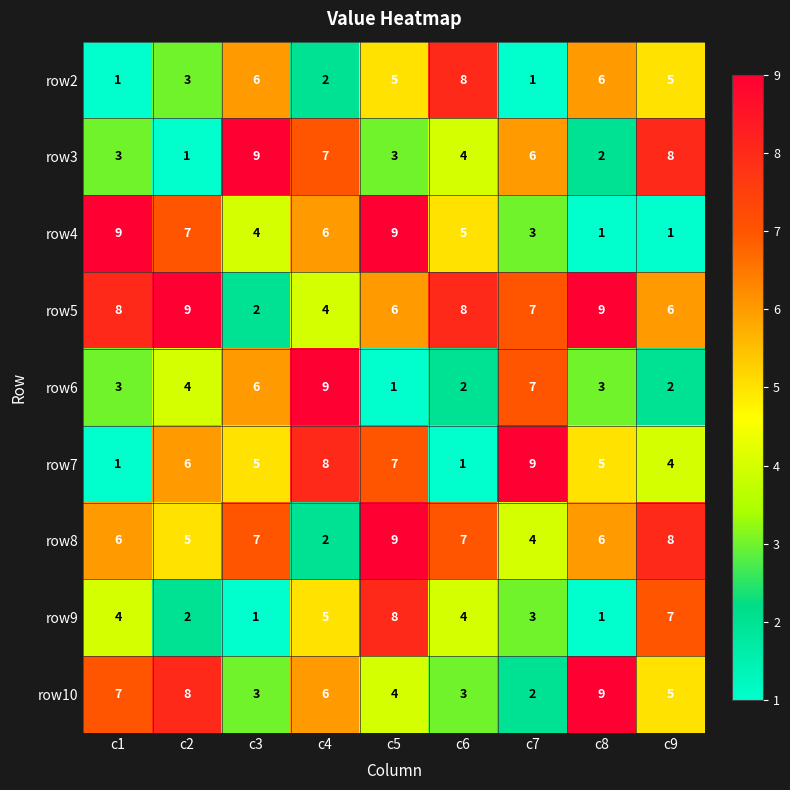

What is the highest value of the row4 series?

9